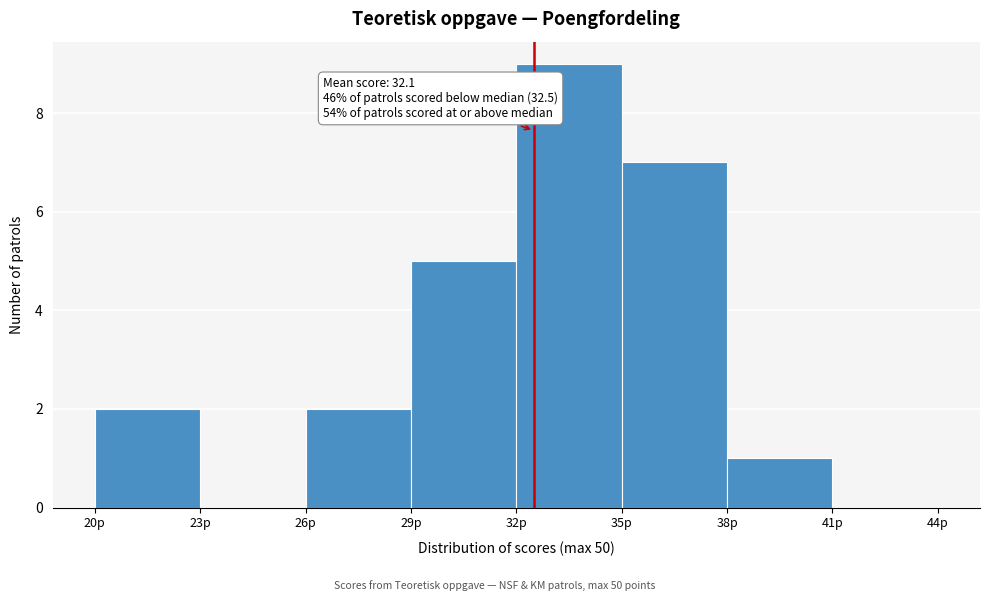

Which range on the x-axis has the tallest bar?

32 to 35